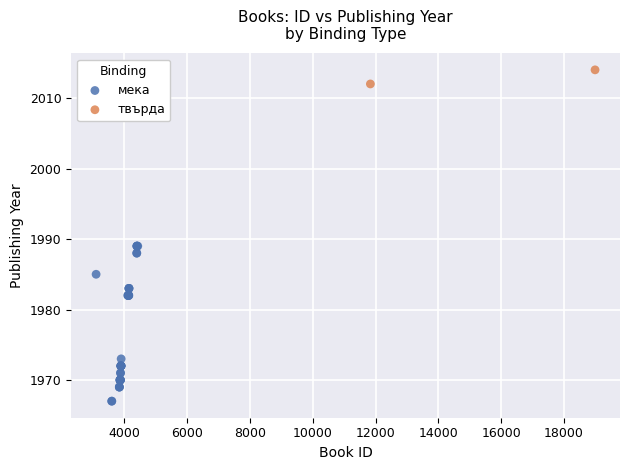

What are all the series names shown in the legend?

мека, твърда